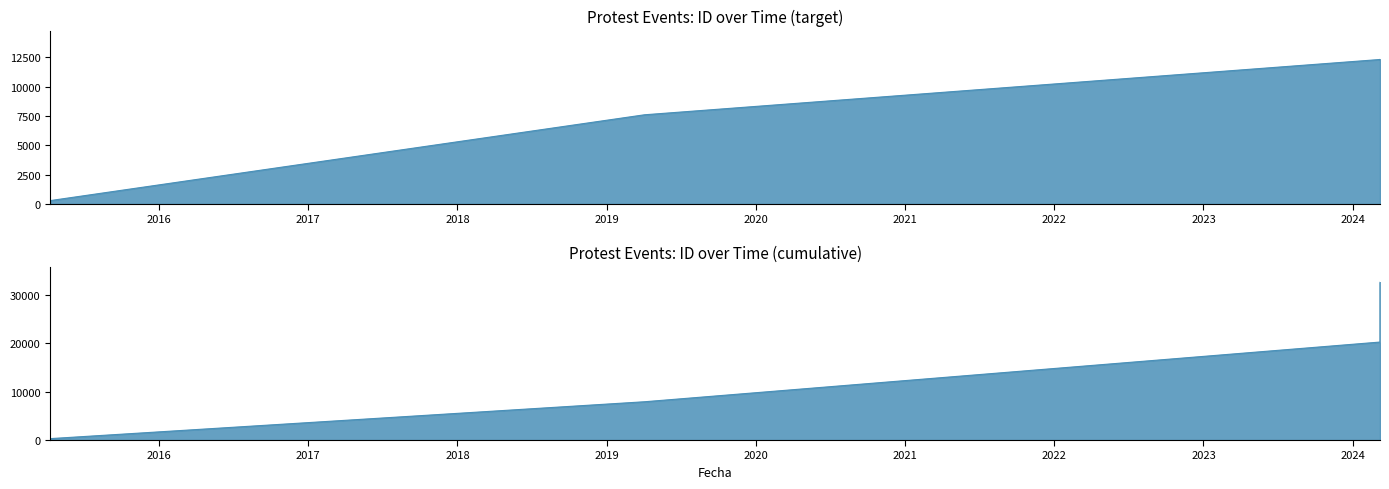

Count the number of categories in the chart.

4